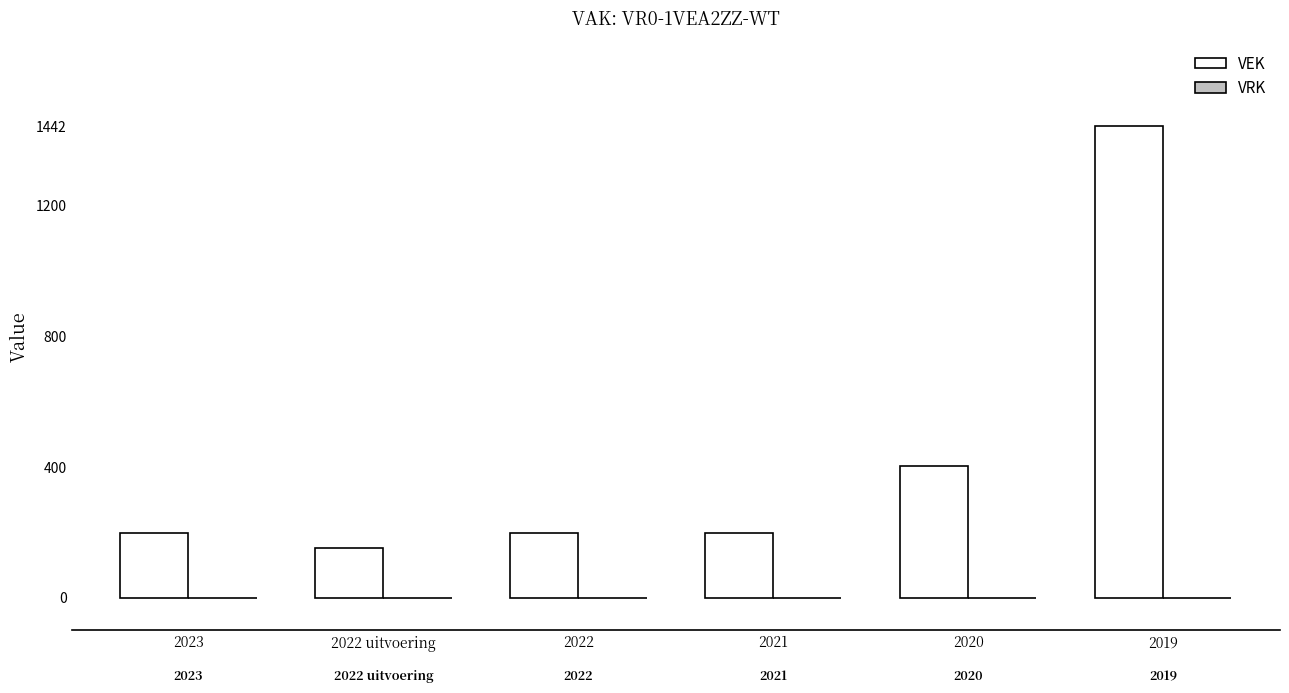

Does the chart contain any negative values?

No